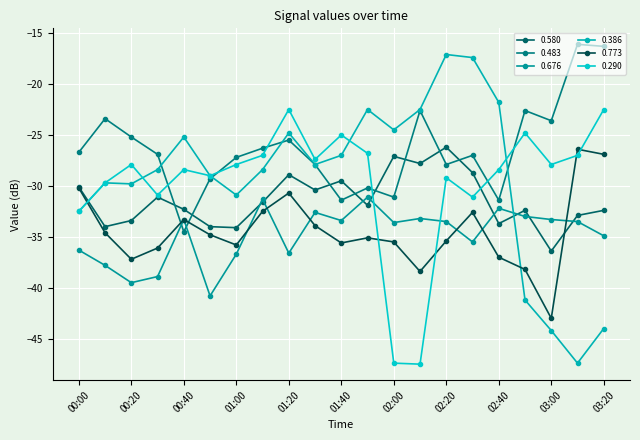

Does the chart display data point markers on the line(s)?

Yes